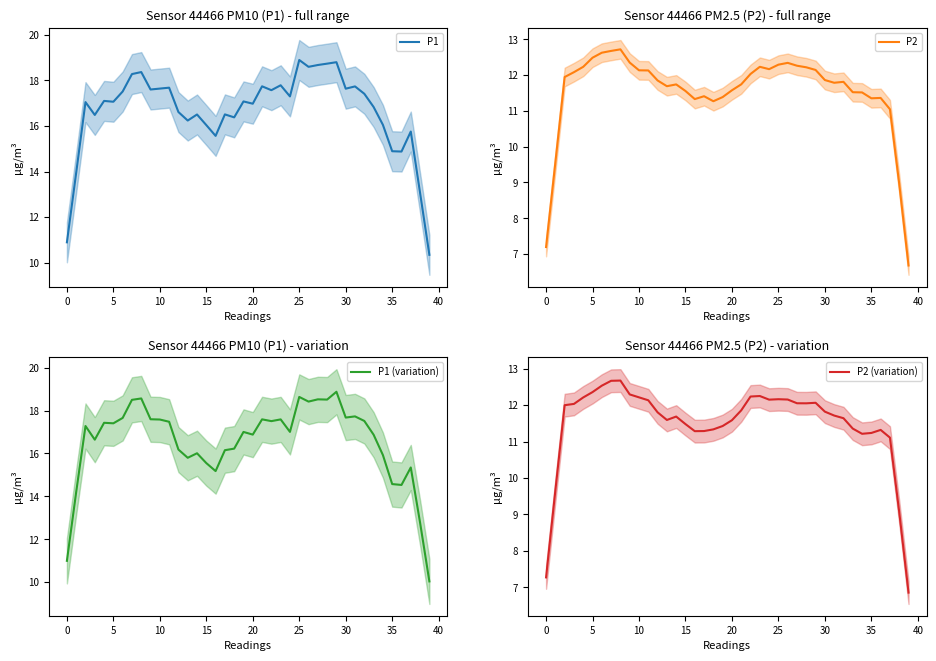

Which series changed the most between 11 and 17?

P1 (variation)